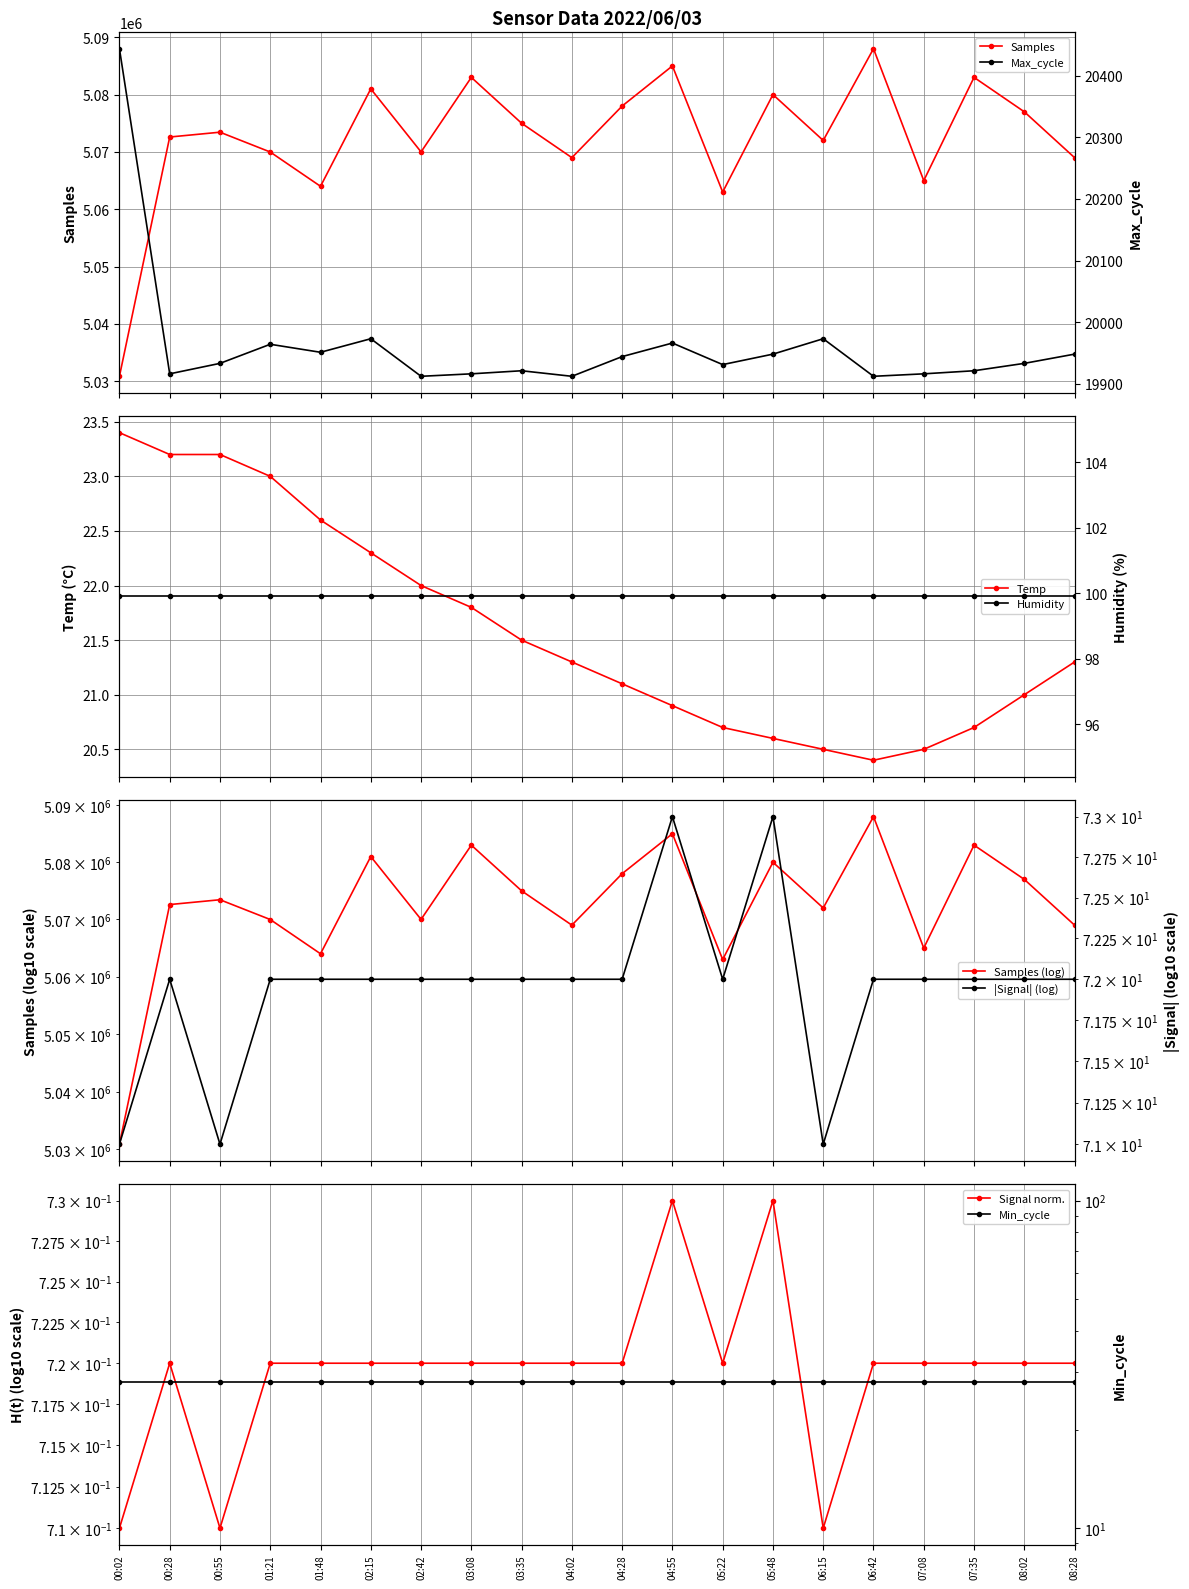

How many values in the Samples series exceed 5073440?

9